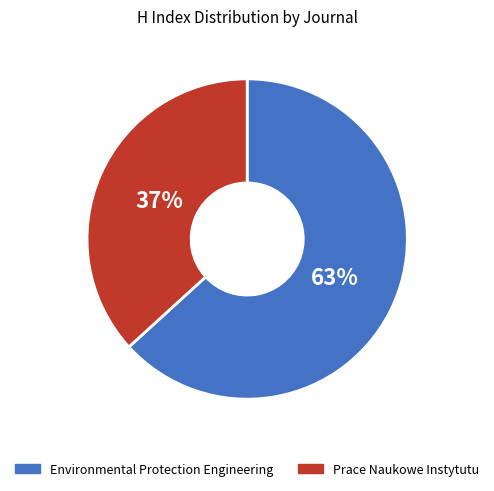

Is the sum of Environmental Protection Engineering and Prace Naukowe Instytutu greater than half?

Yes